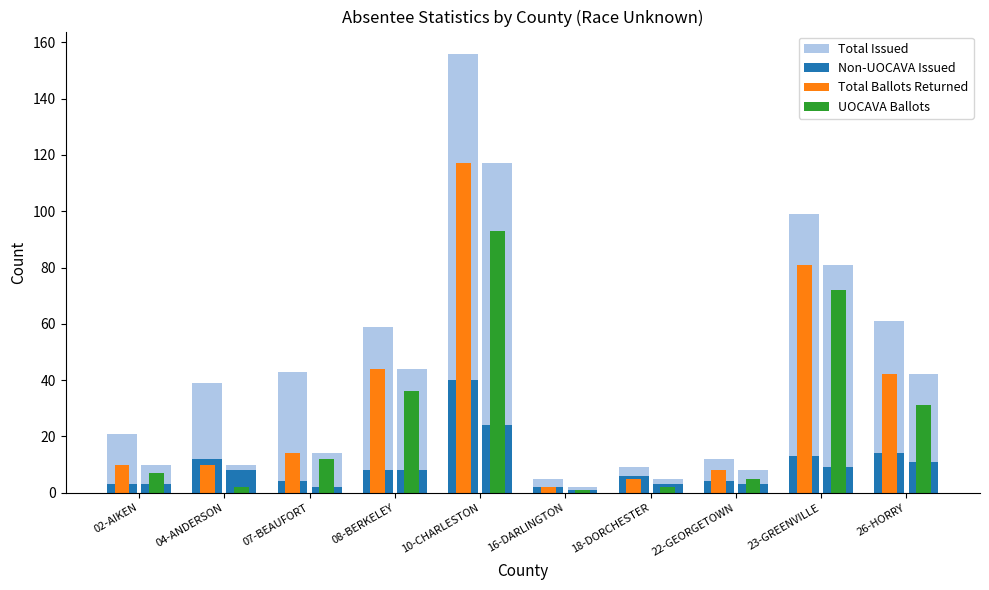

Which category has the lowest value in the Total Issued series?

16-DARLINGTON